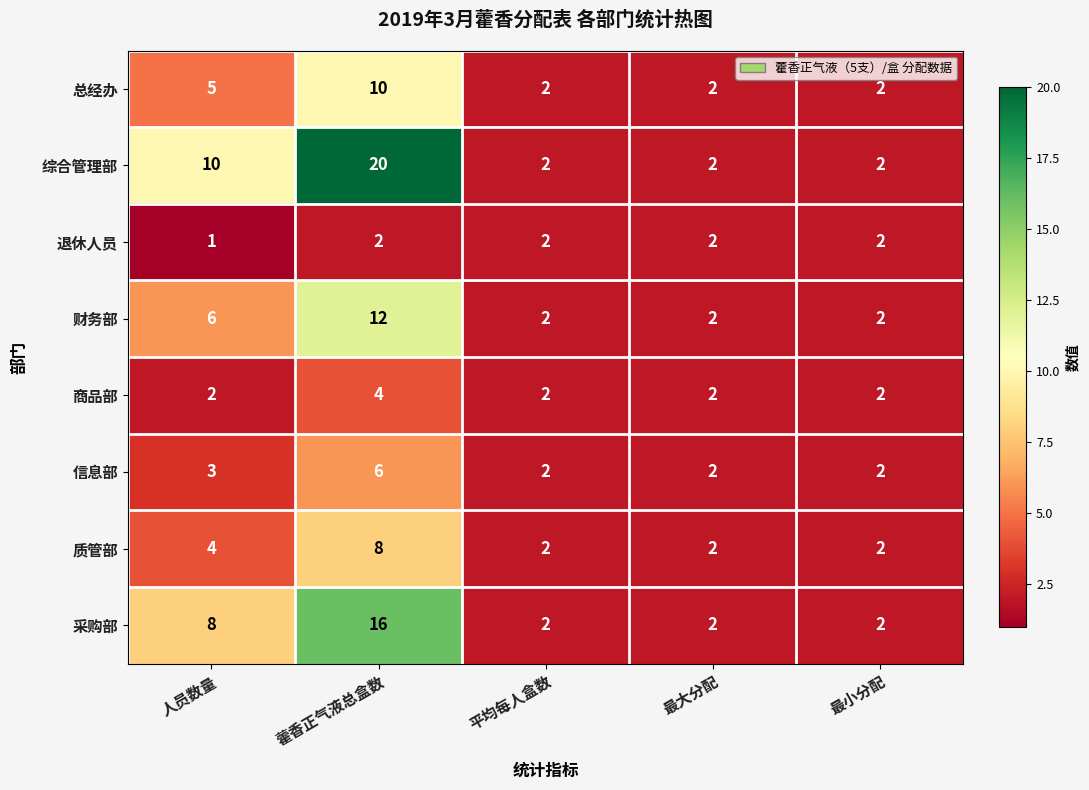

What is the difference between the maximum and minimum values in the 质管部 series?

6